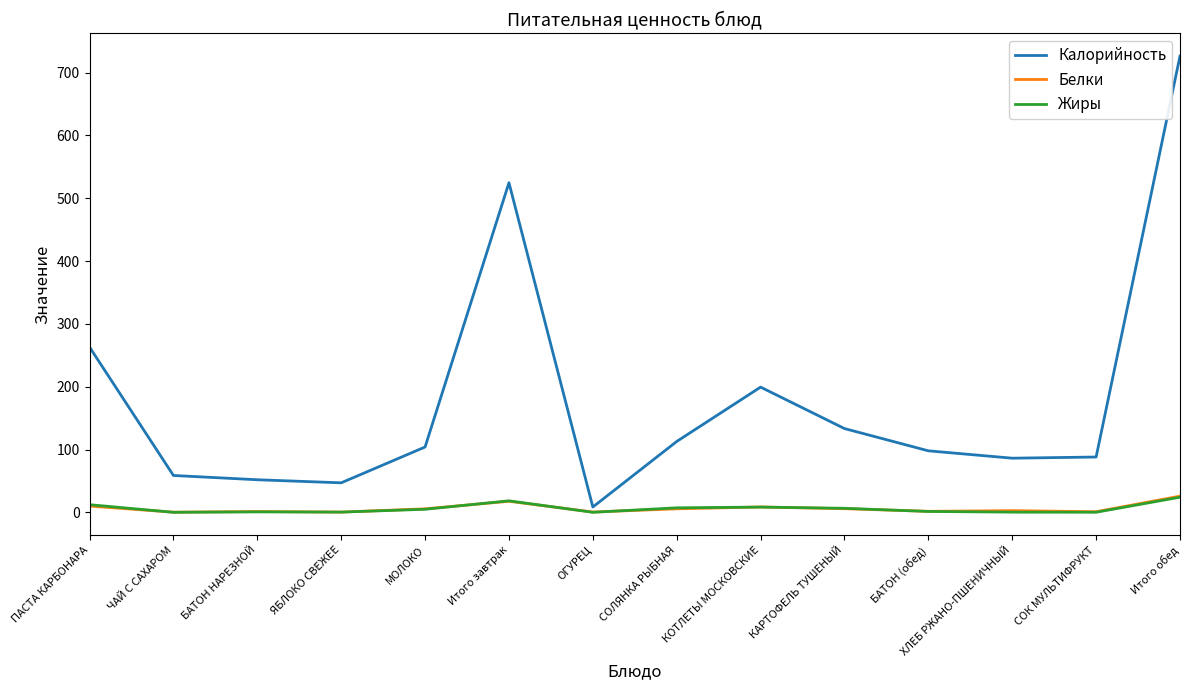

In Белки, how many points are lower than both neighbors (excluding endpoints)?

5